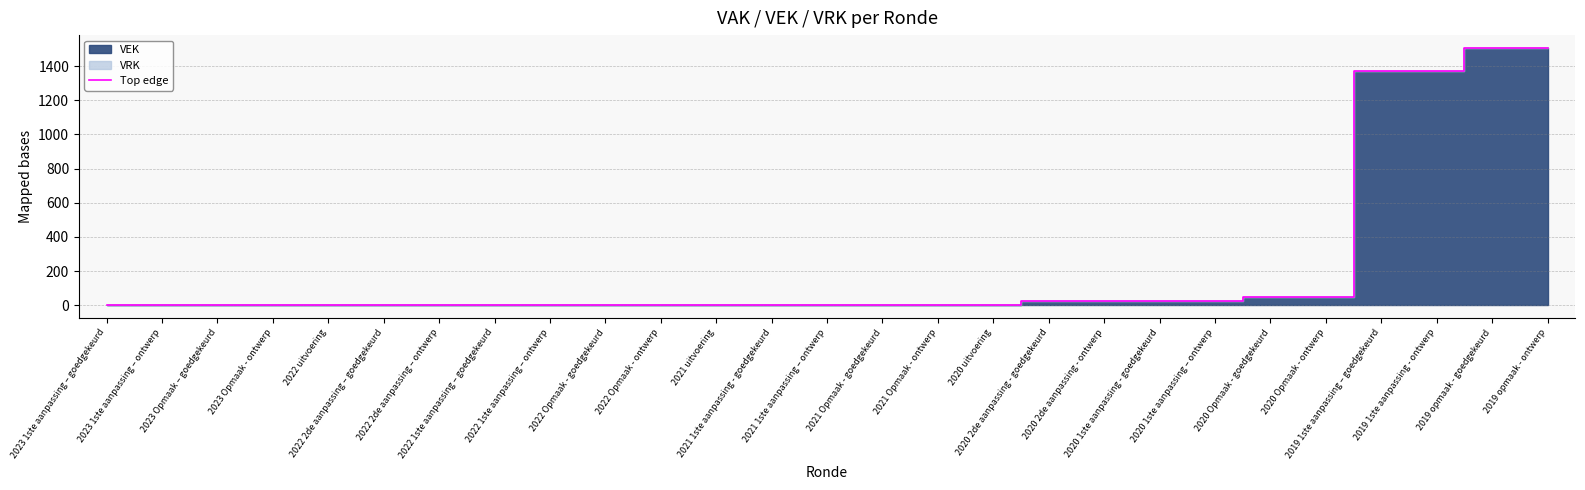

Reading left to right, list all the values displayed in this chart.

0	0	0	0	2	0	0	0	0	0	0	3	0	0	0	0	1	25	25	25	25	50	50	1373	1373	1506	1506